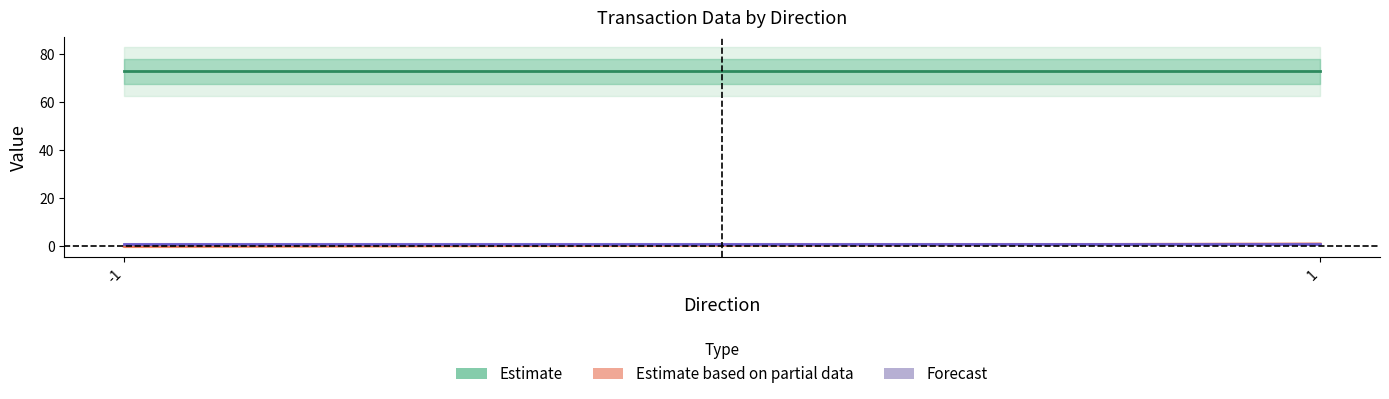

At which category is the sum across all series the highest?

1